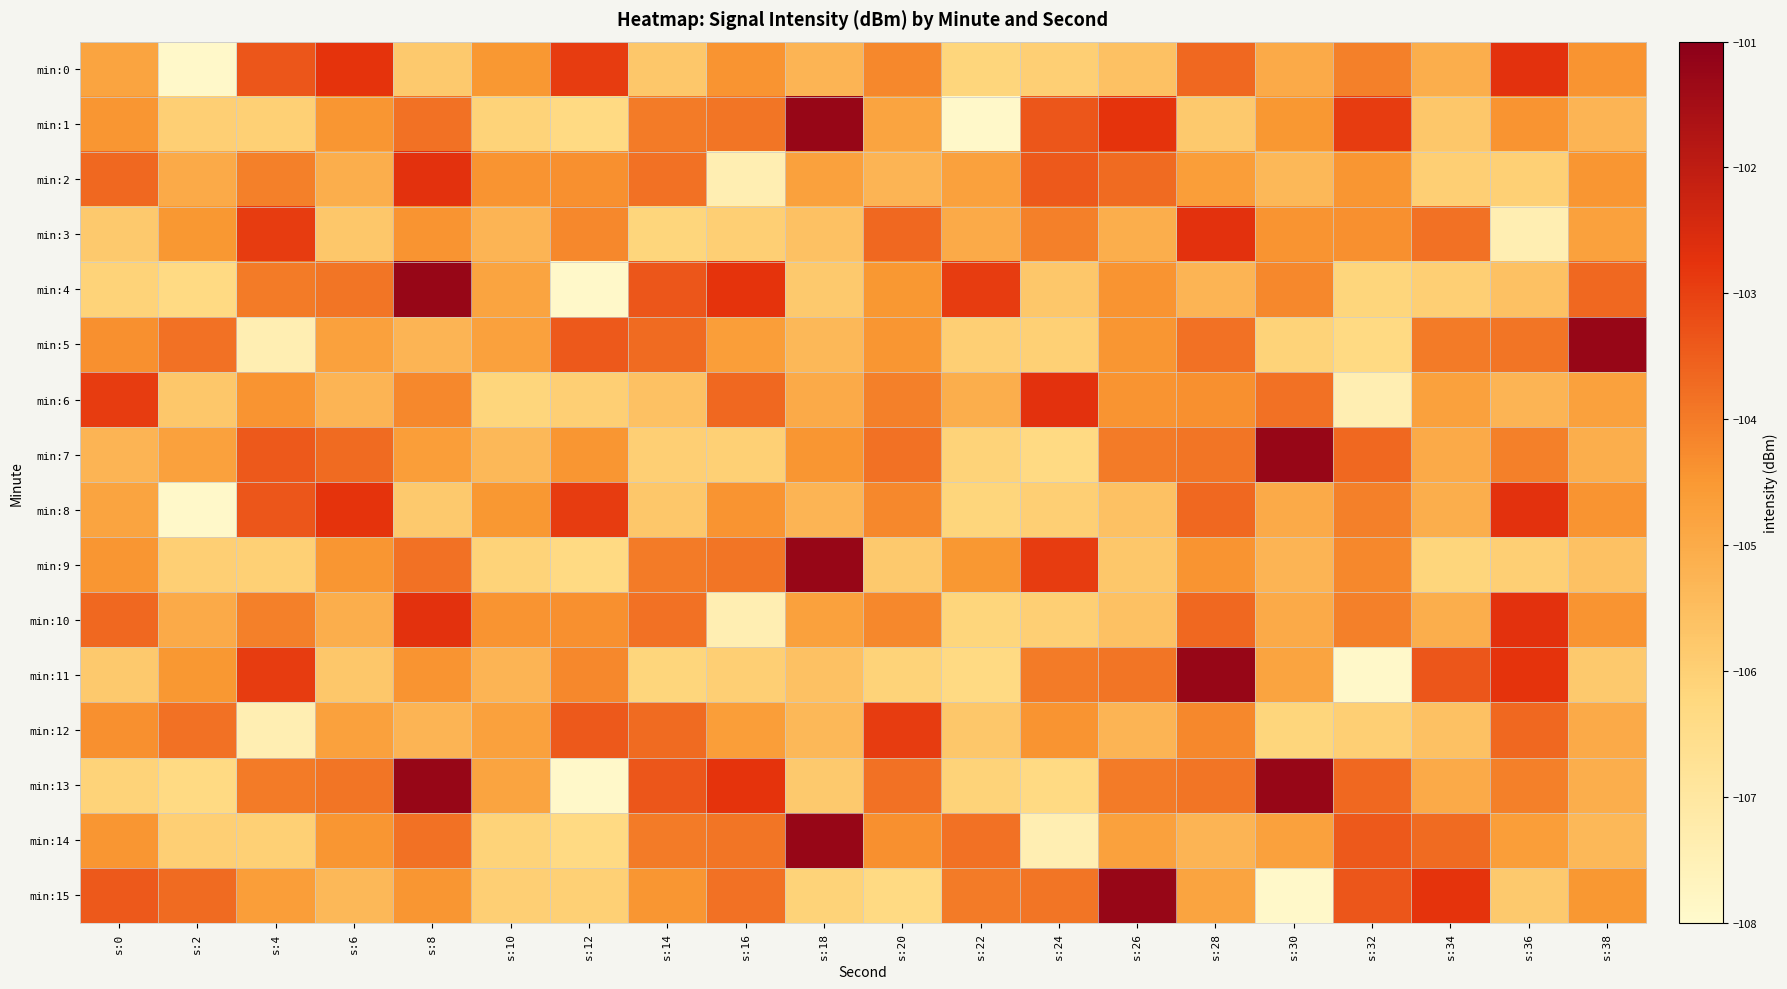

Reading left to right, what are all the values shown in this chart?

min:0: s:0=-104.8	s:2=-107.9	s:4=-103.4	s:6=-102.8	s:8=-105.8	s:10=-104.5	s:12=-102.9	s:14=-105.8	s:16=-104.4	s:18=-105.3	s:20=-104.2	s:22=-106.2	s:24=-106.0	s:26=-105.6	s:28=-103.7	s:30=-105.0	s:32=-104.1	s:34=-105.1	s:36=-102.7	s:38=-104.4
min:1: s:0=-104.5	s:2=-106.0	s:4=-106.0	s:6=-104.4	s:8=-103.8	s:10=-106.1	s:12=-106.4	s:14=-104.0	s:16=-103.9	s:18=-101.2	s:20=-104.8	s:22=-107.9	s:24=-103.4	s:26=-102.8	s:28=-105.8	s:30=-104.5	s:32=-102.9	s:34=-105.8	s:36=-104.4	s:38=-105.3
min:2: s:0=-103.7	s:2=-105.0	s:4=-104.1	s:6=-105.1	s:8=-102.7	s:10=-104.4	s:12=-104.3	s:14=-103.8	s:16=-107.4	s:18=-104.7	s:20=-105.3	s:22=-104.7	s:24=-103.4	s:26=-103.7	s:28=-104.7	s:30=-105.4	s:32=-104.5	s:34=-106.0	s:36=-106.0	s:38=-104.4
min:3: s:0=-105.8	s:2=-104.5	s:4=-102.9	s:6=-105.8	s:8=-104.4	s:10=-105.3	s:12=-104.2	s:14=-106.2	s:16=-106.0	s:18=-105.6	s:20=-103.7	s:22=-105.0	s:24=-104.1	s:26=-105.1	s:28=-102.7	s:30=-104.4	s:32=-104.3	s:34=-103.8	s:36=-107.4	s:38=-104.7
min:4: s:0=-106.1	s:2=-106.4	s:4=-104.0	s:6=-103.9	s:8=-101.2	s:10=-104.8	s:12=-107.9	s:14=-103.4	s:16=-102.8	s:18=-105.8	s:20=-104.5	s:22=-102.9	s:24=-105.8	s:26=-104.4	s:28=-105.3	s:30=-104.2	s:32=-106.2	s:34=-106.0	s:36=-105.6	s:38=-103.7
min:5: s:0=-104.3	s:2=-103.8	s:4=-107.4	s:6=-104.7	s:8=-105.3	s:10=-104.7	s:12=-103.4	s:14=-103.7	s:16=-104.7	s:18=-105.4	s:20=-104.5	s:22=-106.0	s:24=-106.0	s:26=-104.4	s:28=-103.8	s:30=-106.1	s:32=-106.4	s:34=-104.0	s:36=-103.9	s:38=-101.2
min:6: s:0=-102.9	s:2=-105.8	s:4=-104.4	s:6=-105.3	s:8=-104.2	s:10=-106.2	s:12=-106.0	s:14=-105.6	s:16=-103.7	s:18=-105.0	s:20=-104.1	s:22=-105.1	s:24=-102.7	s:26=-104.4	s:28=-104.3	s:30=-103.8	s:32=-107.4	s:34=-104.7	s:36=-105.3	s:38=-104.7
min:7: s:0=-105.3	s:2=-104.7	s:4=-103.4	s:6=-103.7	s:8=-104.7	s:10=-105.4	s:12=-104.5	s:14=-106.0	s:16=-106.0	s:18=-104.4	s:20=-103.8	s:22=-106.1	s:24=-106.4	s:26=-104.0	s:28=-103.9	s:30=-101.2	s:32=-103.7	s:34=-105.0	s:36=-104.1	s:38=-105.1
min:8: s:0=-104.8	s:2=-107.9	s:4=-103.4	s:6=-102.8	s:8=-105.8	s:10=-104.5	s:12=-102.9	s:14=-105.8	s:16=-104.4	s:18=-105.3	s:20=-104.2	s:22=-106.2	s:24=-106.0	s:26=-105.6	s:28=-103.7	s:30=-105.0	s:32=-104.1	s:34=-105.1	s:36=-102.7	s:38=-104.4
min:9: s:0=-104.5	s:2=-106.0	s:4=-106.0	s:6=-104.4	s:8=-103.8	s:10=-106.1	s:12=-106.4	s:14=-104.0	s:16=-103.9	s:18=-101.2	s:20=-105.8	s:22=-104.5	s:24=-102.9	s:26=-105.8	s:28=-104.4	s:30=-105.3	s:32=-104.2	s:34=-106.2	s:36=-106.0	s:38=-105.6
min:10: s:0=-103.7	s:2=-105.0	s:4=-104.1	s:6=-105.1	s:8=-102.7	s:10=-104.4	s:12=-104.3	s:14=-103.8	s:16=-107.4	s:18=-104.7	s:20=-104.2	s:22=-106.2	s:24=-106.0	s:26=-105.6	s:28=-103.7	s:30=-105.0	s:32=-104.1	s:34=-105.1	s:36=-102.7	s:38=-104.4
min:11: s:0=-105.8	s:2=-104.5	s:4=-102.9	s:6=-105.8	s:8=-104.4	s:10=-105.3	s:12=-104.2	s:14=-106.2	s:16=-106.0	s:18=-105.6	s:20=-106.1	s:22=-106.4	s:24=-104.0	s:26=-103.9	s:28=-101.2	s:30=-104.8	s:32=-107.9	s:34=-103.4	s:36=-102.8	s:38=-105.8
min:12: s:0=-104.3	s:2=-103.8	s:4=-107.4	s:6=-104.7	s:8=-105.3	s:10=-104.7	s:12=-103.4	s:14=-103.7	s:16=-104.7	s:18=-105.4	s:20=-102.9	s:22=-105.8	s:24=-104.4	s:26=-105.3	s:28=-104.2	s:30=-106.2	s:32=-106.0	s:34=-105.6	s:36=-103.7	s:38=-105.0
min:13: s:0=-106.1	s:2=-106.4	s:4=-104.0	s:6=-103.9	s:8=-101.2	s:10=-104.8	s:12=-107.9	s:14=-103.4	s:16=-102.8	s:18=-105.8	s:20=-103.8	s:22=-106.1	s:24=-106.4	s:26=-104.0	s:28=-103.9	s:30=-101.2	s:32=-103.7	s:34=-105.0	s:36=-104.1	s:38=-105.1
min:14: s:0=-104.5	s:2=-106.0	s:4=-106.0	s:6=-104.4	s:8=-103.8	s:10=-106.1	s:12=-106.4	s:14=-104.0	s:16=-103.9	s:18=-101.2	s:20=-104.3	s:22=-103.8	s:24=-107.4	s:26=-104.7	s:28=-105.3	s:30=-104.7	s:32=-103.4	s:34=-103.7	s:36=-104.7	s:38=-105.4
min:15: s:0=-103.4	s:2=-103.7	s:4=-104.7	s:6=-105.4	s:8=-104.5	s:10=-106.0	s:12=-106.0	s:14=-104.4	s:16=-103.8	s:18=-106.1	s:20=-106.4	s:22=-104.0	s:24=-103.9	s:26=-101.2	s:28=-104.8	s:30=-107.9	s:32=-103.4	s:34=-102.8	s:36=-105.8	s:38=-104.5